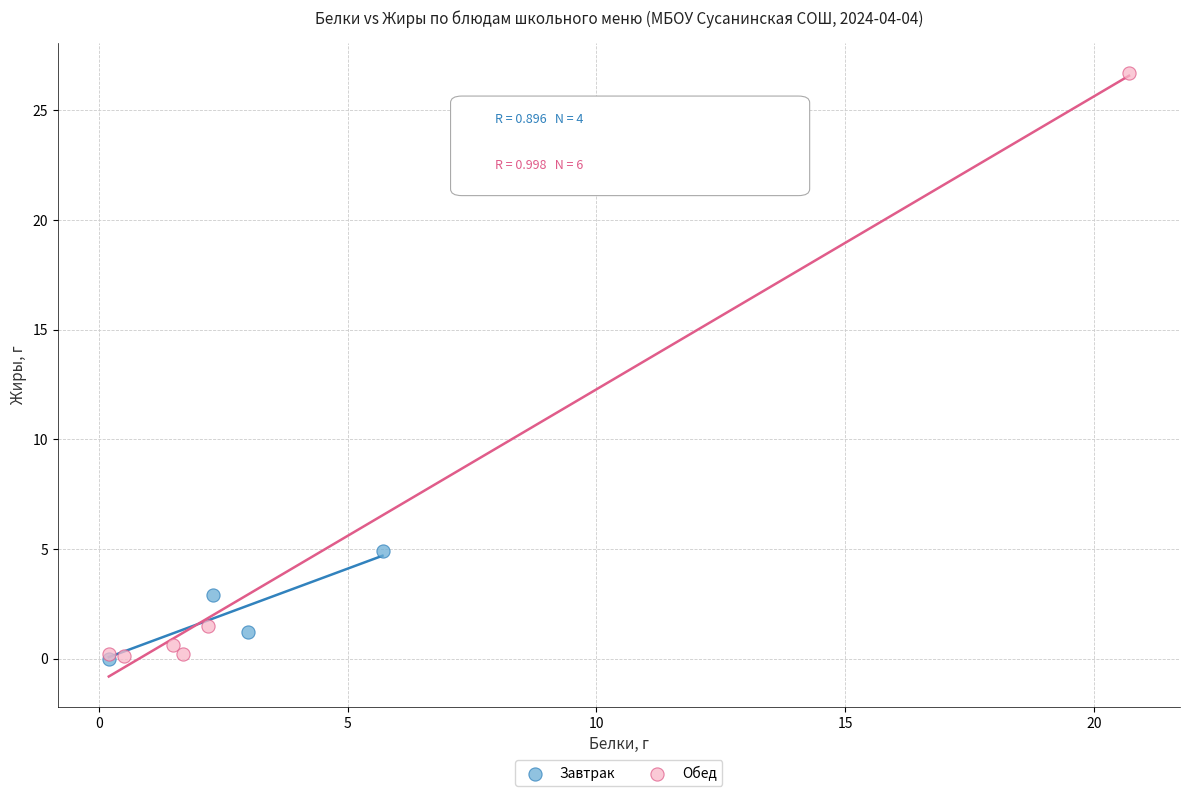

What are all the series names shown in the legend?

Завтрак, Обед